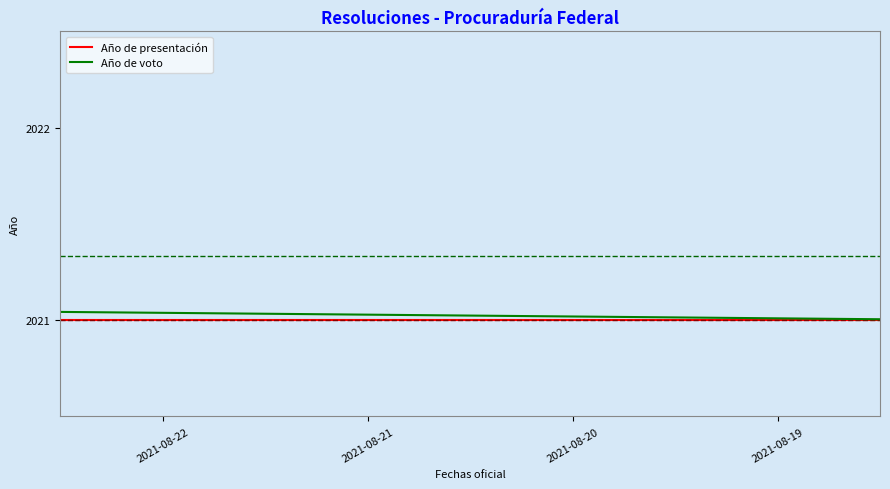

Which series has the largest total across all categories?

Año de voto